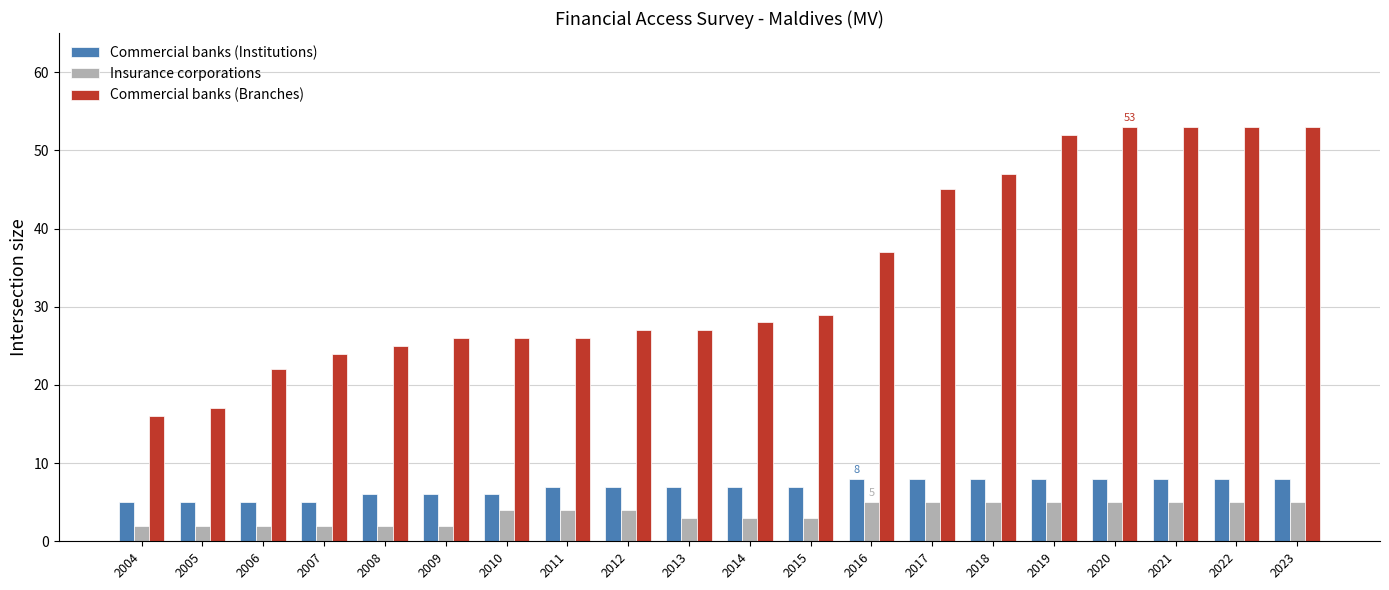

What is the difference between the Insurance corporations values at 2007 and 2019?

3